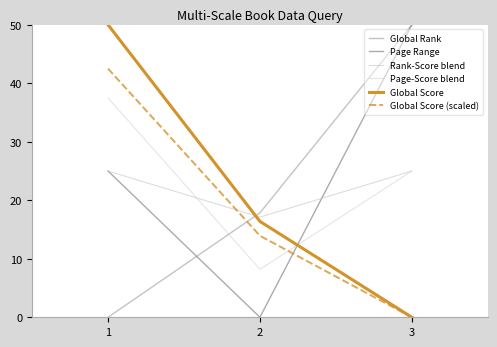

The Rank-Score blend series shows 25.0 at 3. True or false?

True